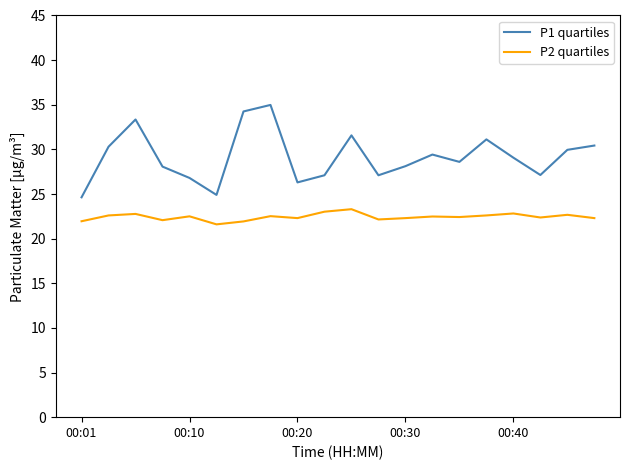

Does the chart display data point markers on the line(s)?

No